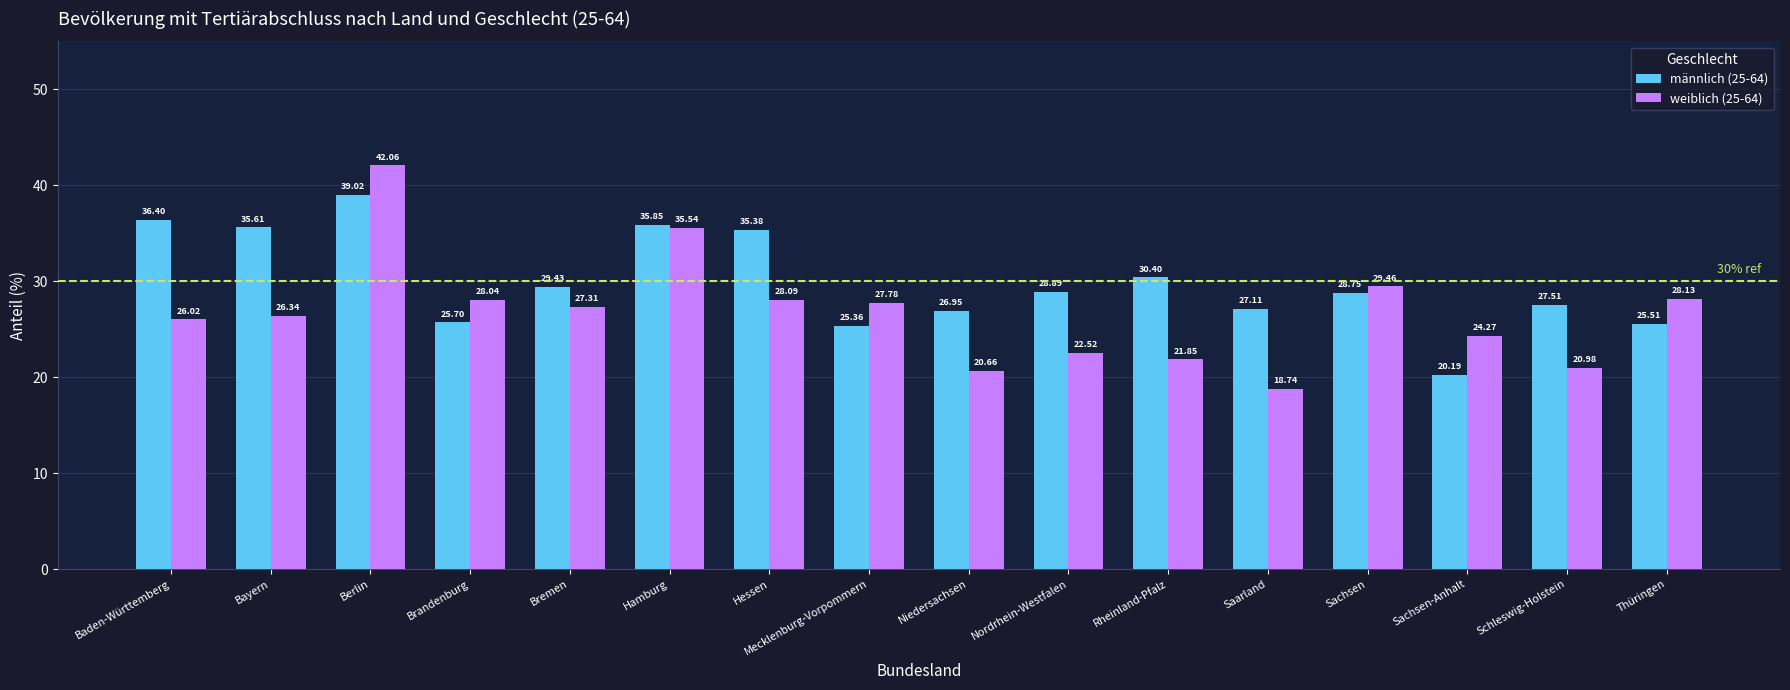

Is it true that männlich (25-64) equals 36.4 at Baden-Württemberg?

True